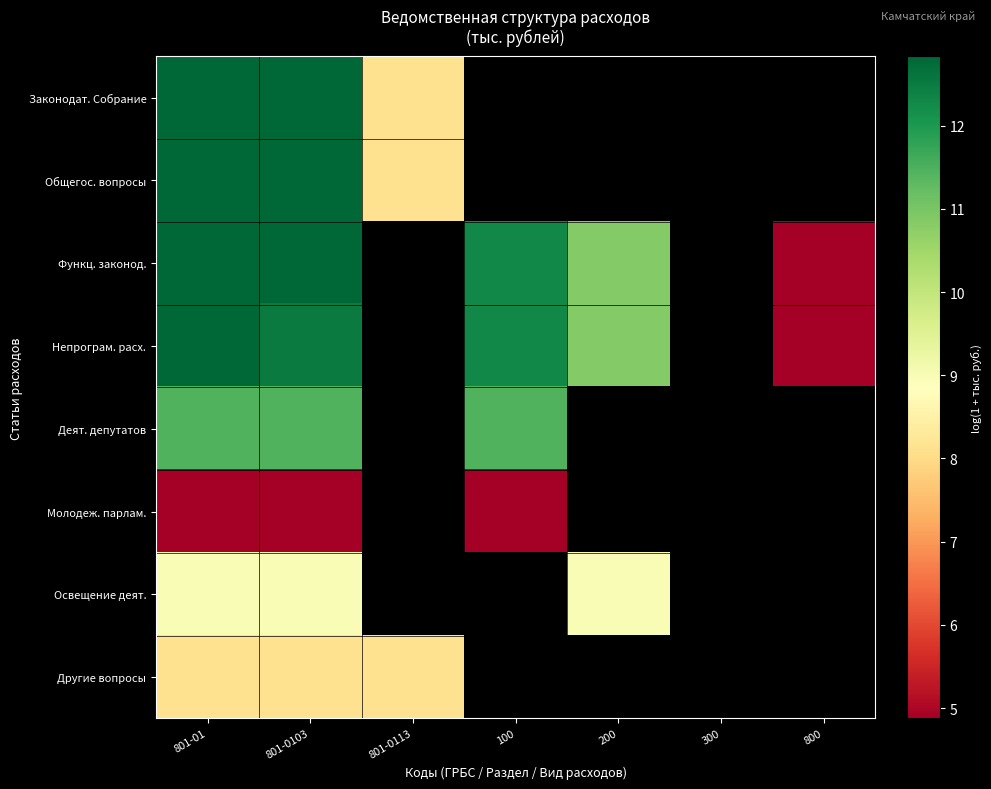

Which category has the highest value in the Законодат. Собрание series?

801-01